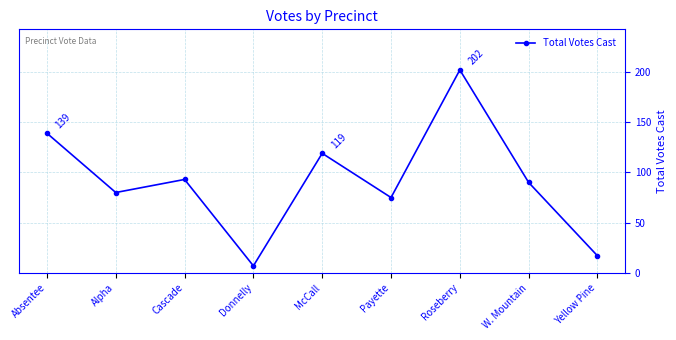

How many points are lower than both their immediate neighbors (excluding endpoints)?

3